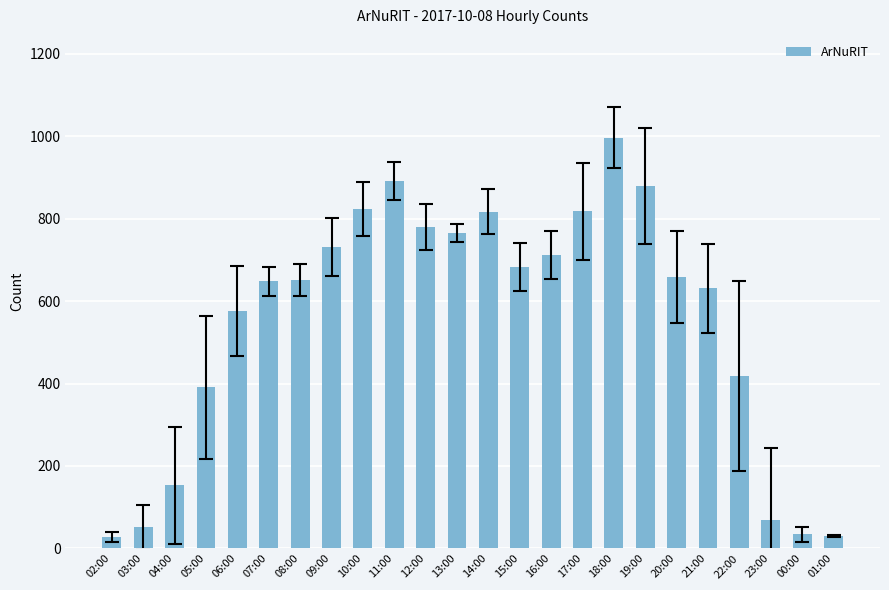

How many values are below 658?

12